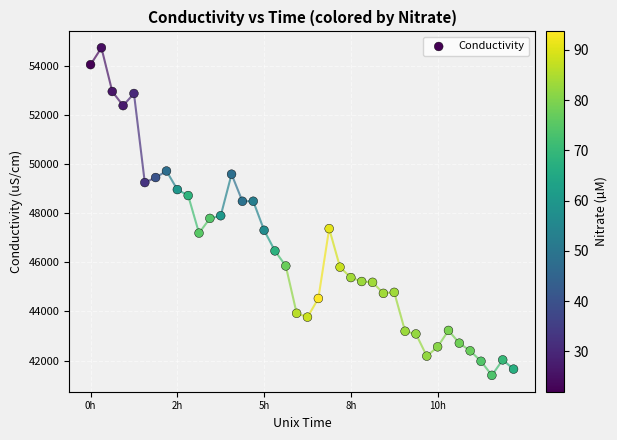

What is the range of X values (max minus min)?

46798.0